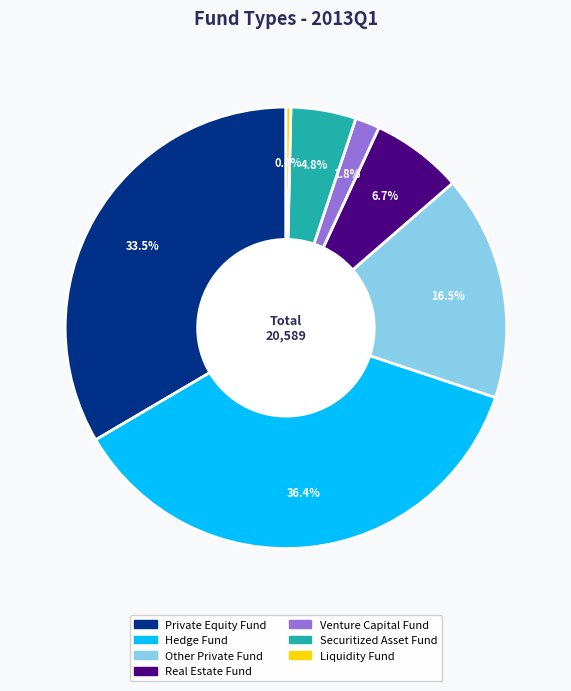

How many segments does this pie chart have?

7